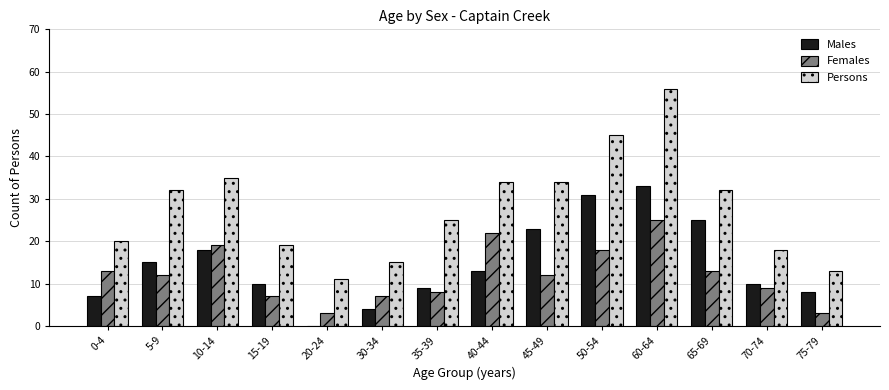

What are all the series names shown in the legend?

Males, Females, Persons